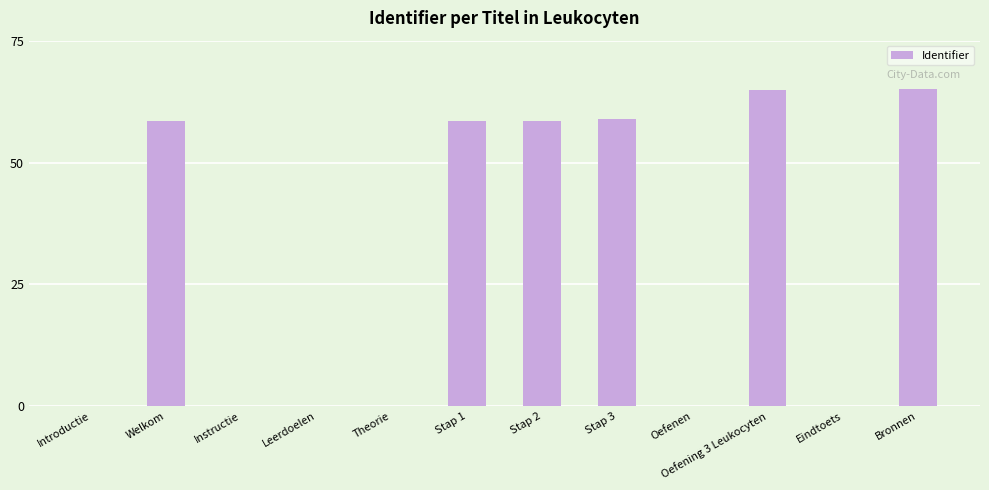

Are the bars horizontal?

No